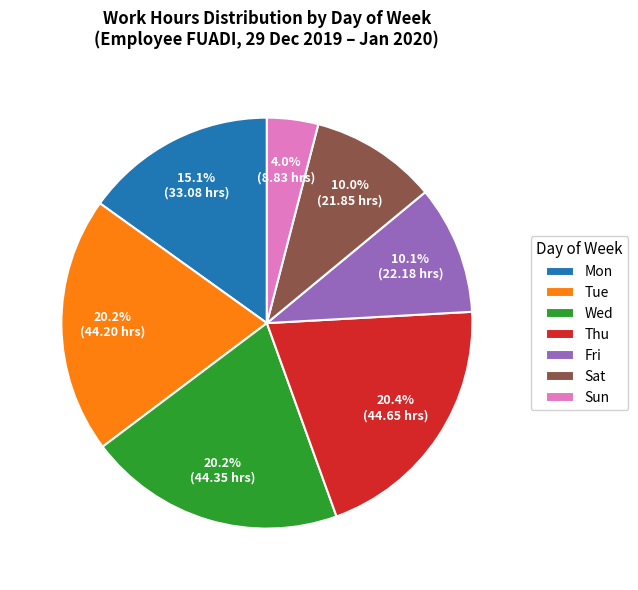

Which category has the smallest portion of the pie?

Sun